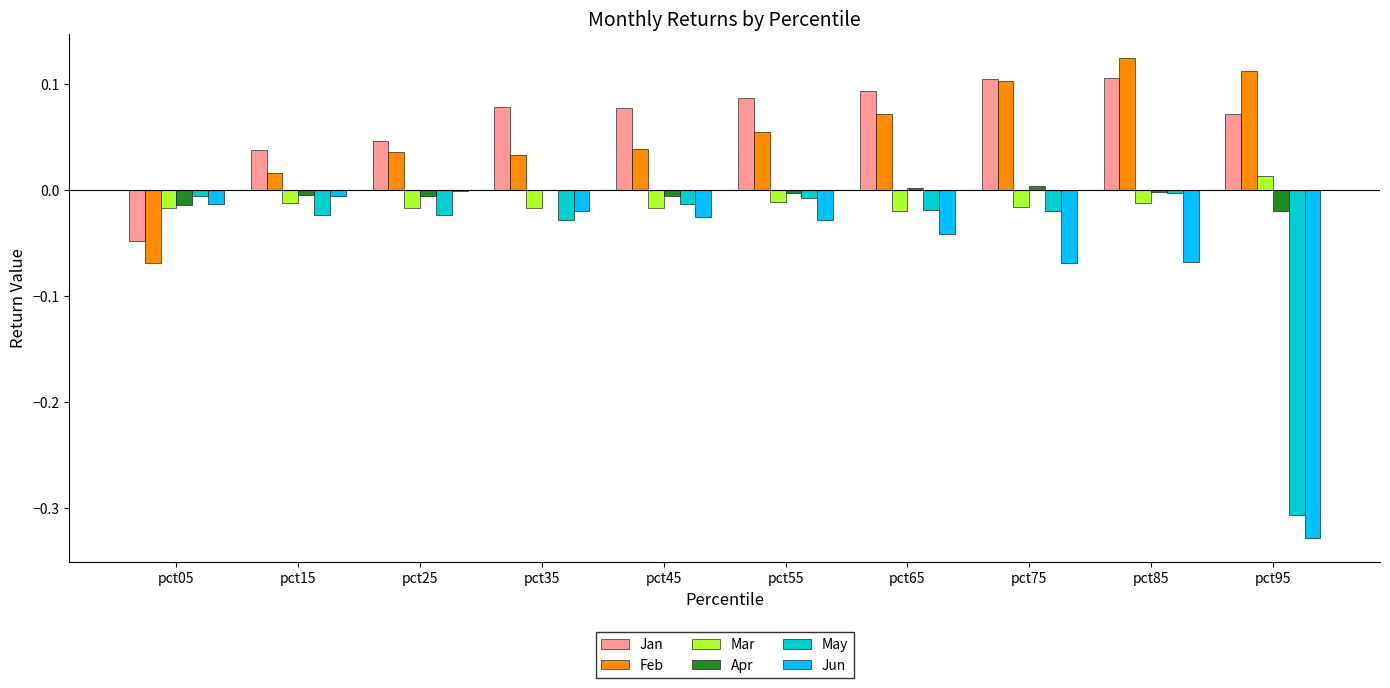

What is the sum of the Jan values at pct75 and pct25?

0.2